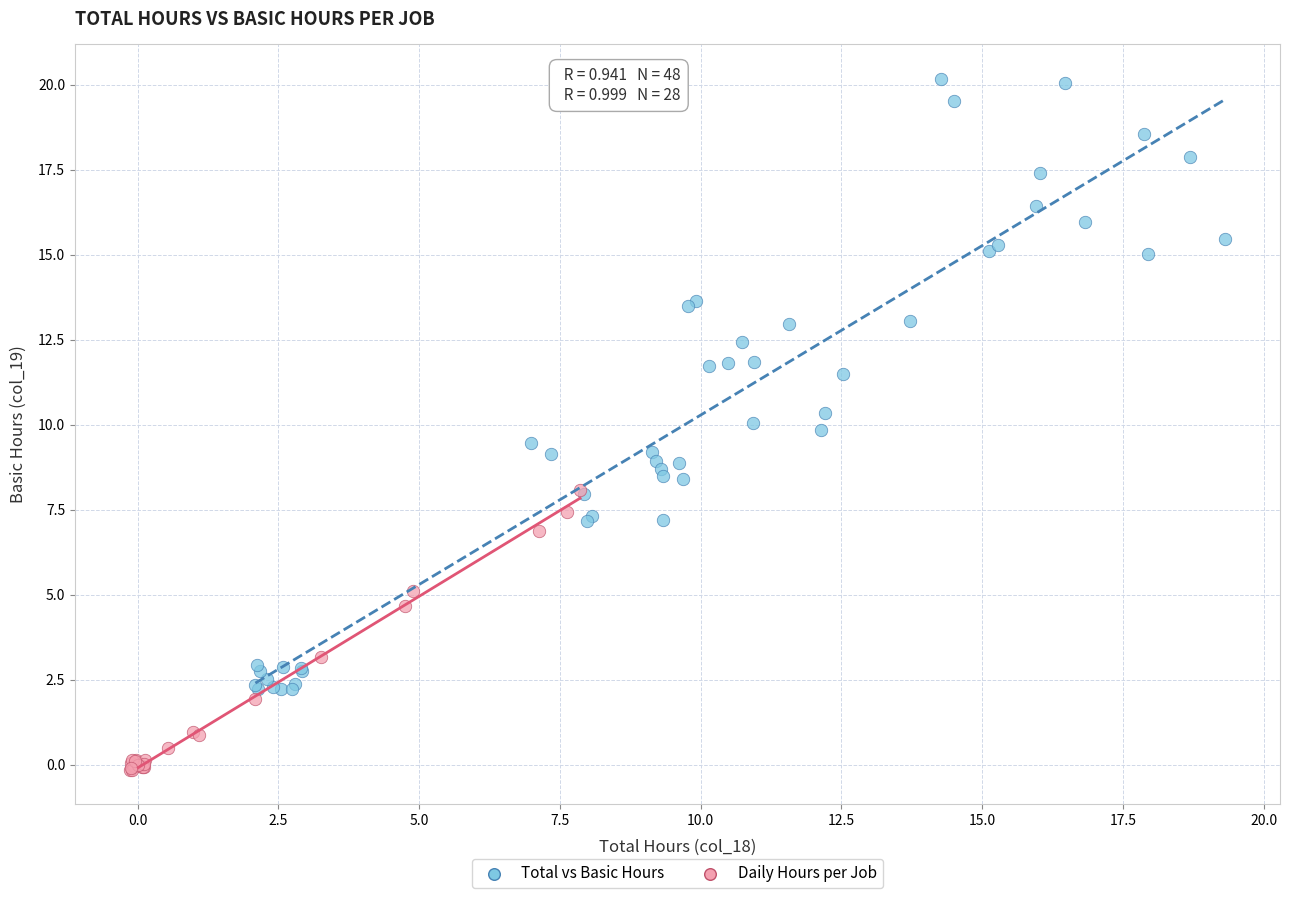

Which series reaches the minimum Y coordinate?

Daily Hours per Job